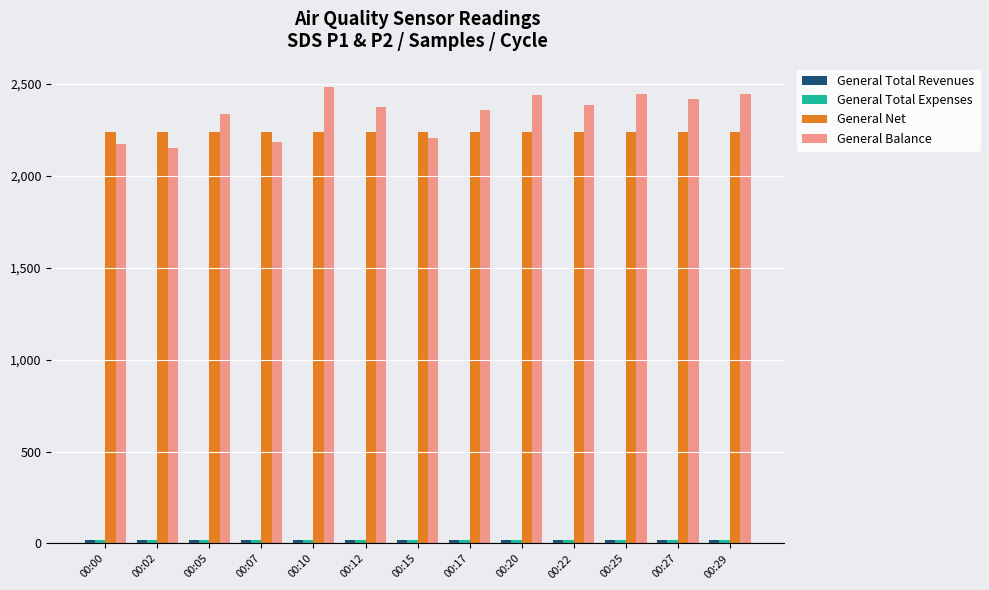

What is the difference between the maximum and minimum values in the General Balance series?

335.2